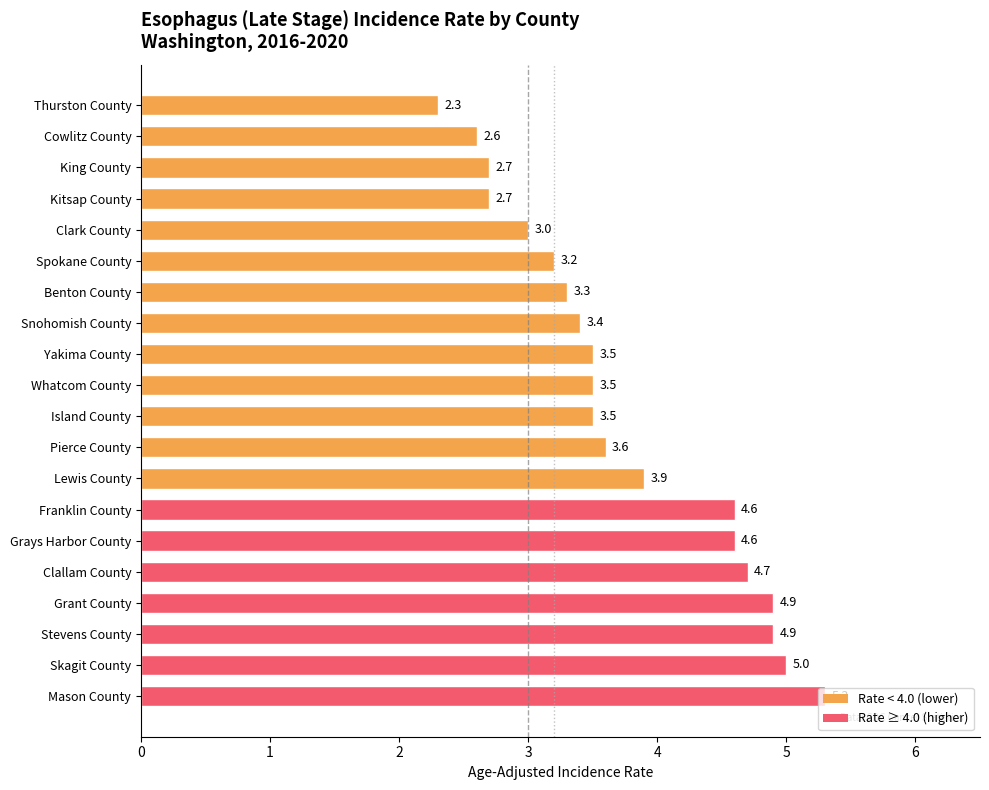

Is it true that the value at Thurston County is 2.3?

True